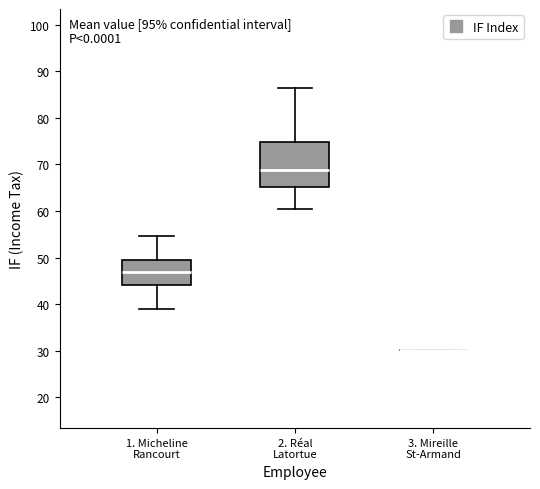

Reading left to right, read every box against the y-axis: the position of its median line, the range the box covers, and the ends of its whiskers. The values are not printed on the chart, so give them approximately, as read against the axis.

1. Micheline Rancourt: median 47, box 44 to 50, whiskers 39 to 55
2. Réal Latortue: median 69, box 65 to 75, whiskers 60 to 87
3. Mireille St-Armand: box collapsed to a line at 30, whiskers 30 to 30